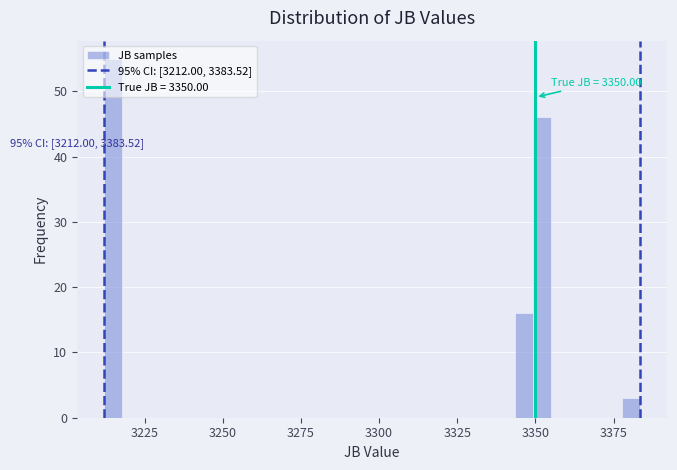

Read against the x-axis, roughly where is the centre of the tallest bar?

3215